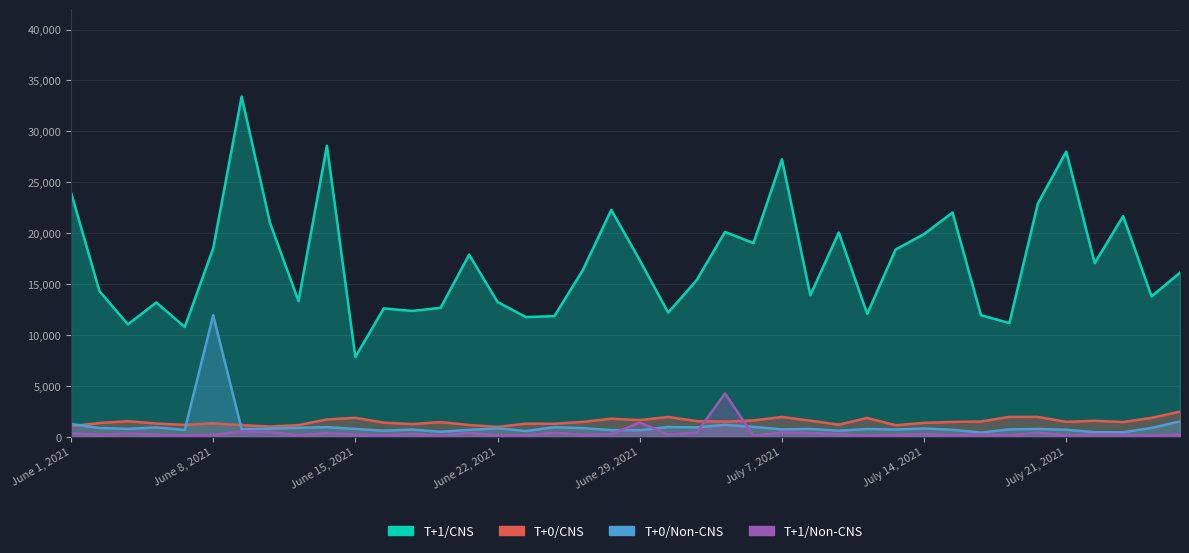

Which series has the largest total across all categories?

T+1/CNS